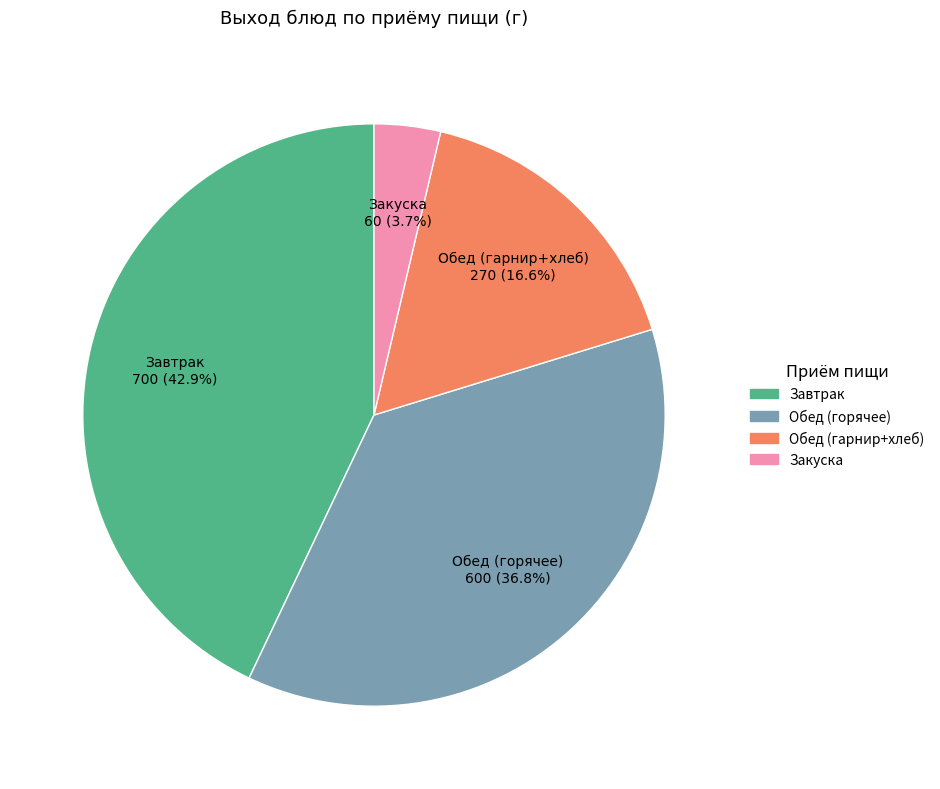

Does any single category account for the majority?

No